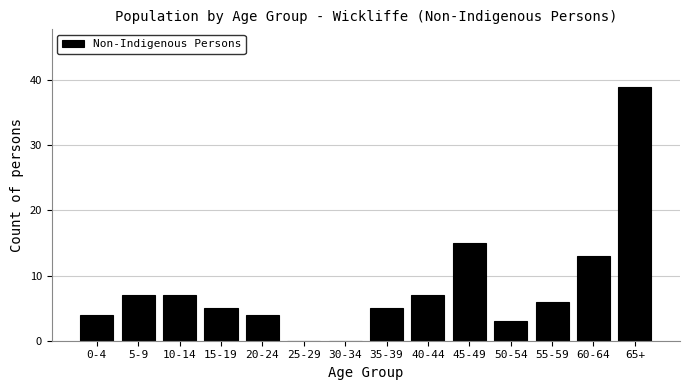

Reading right to left, extract all data points from this chart.

65+=39	60-64=13	55-59=6	50-54=3	45-49=15	40-44=7	35-39=5	30-34=0	25-29=0	20-24=4	15-19=5	10-14=7	5-9=7	0-4=4